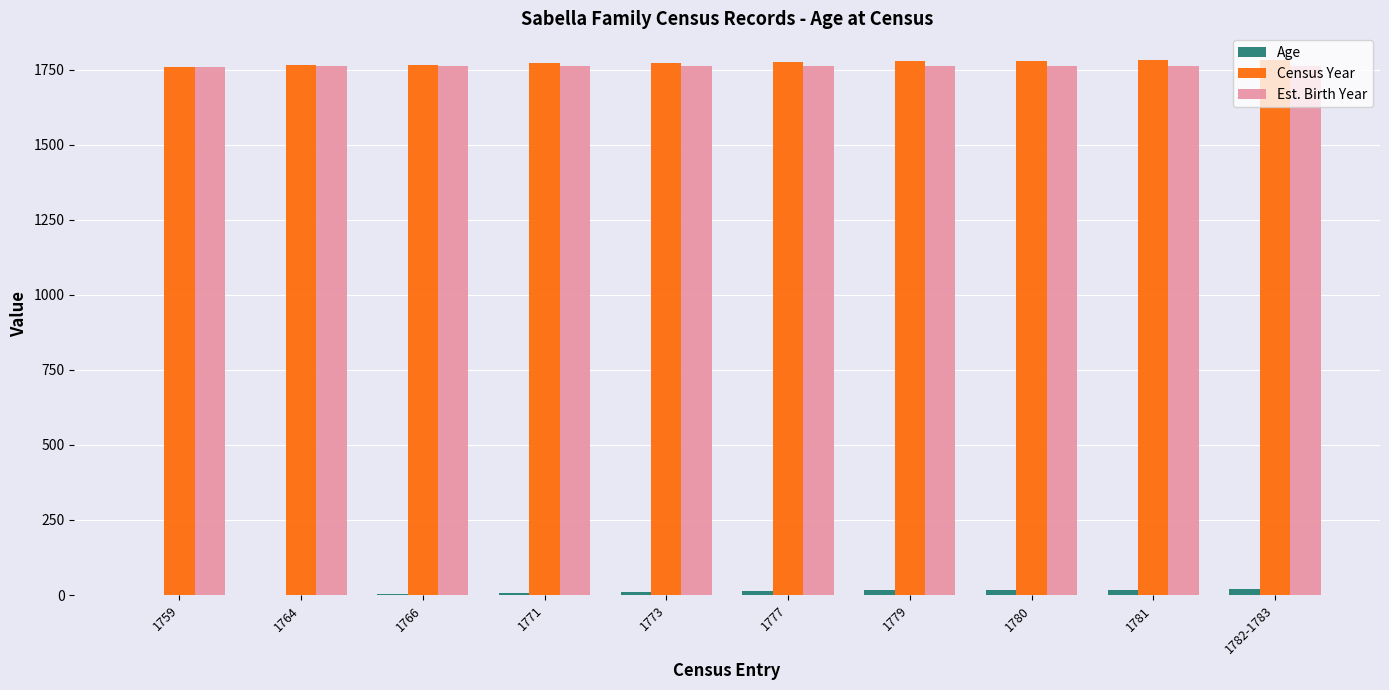

What is the maximum value shown in the chart?

1782